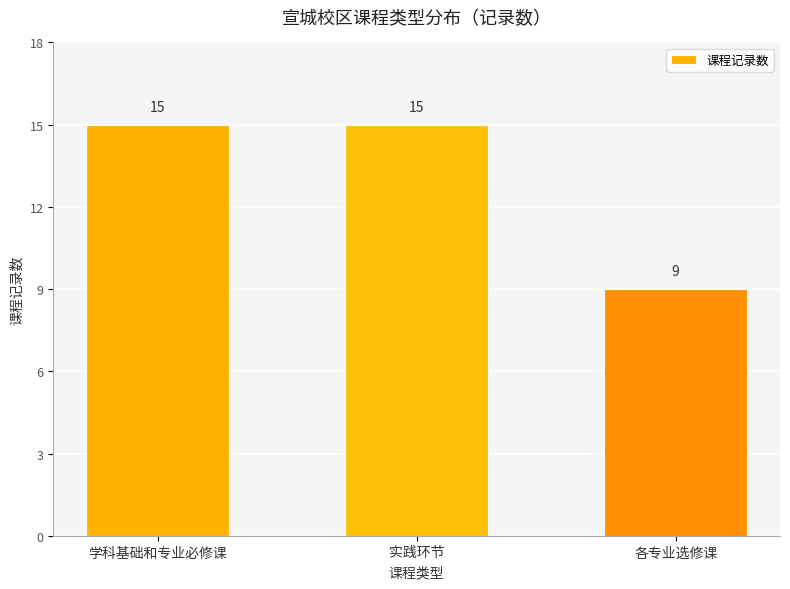

How many values are between 9 and 15?

3